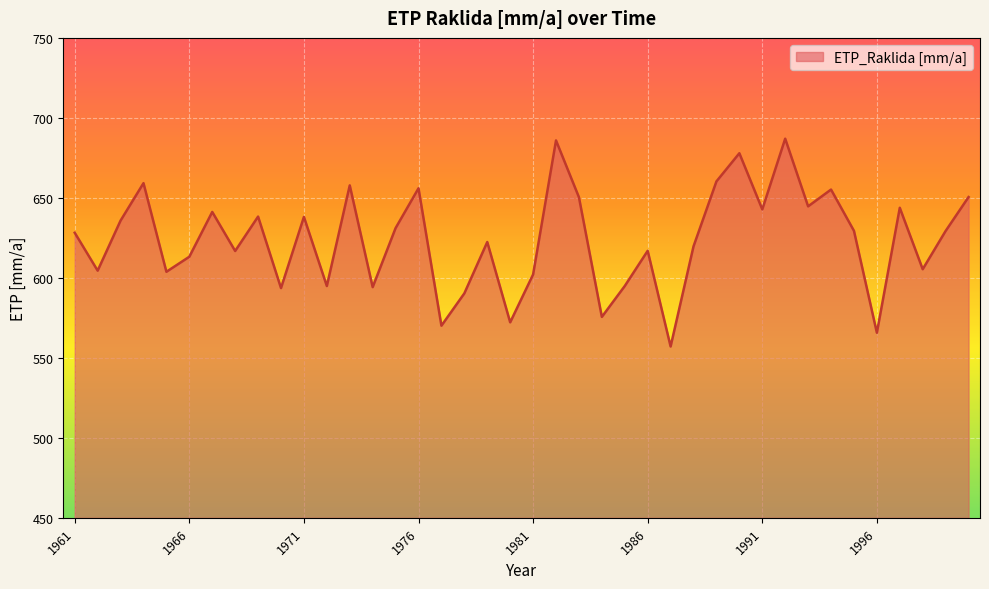

What is the minimum value shown in the chart?

557.1